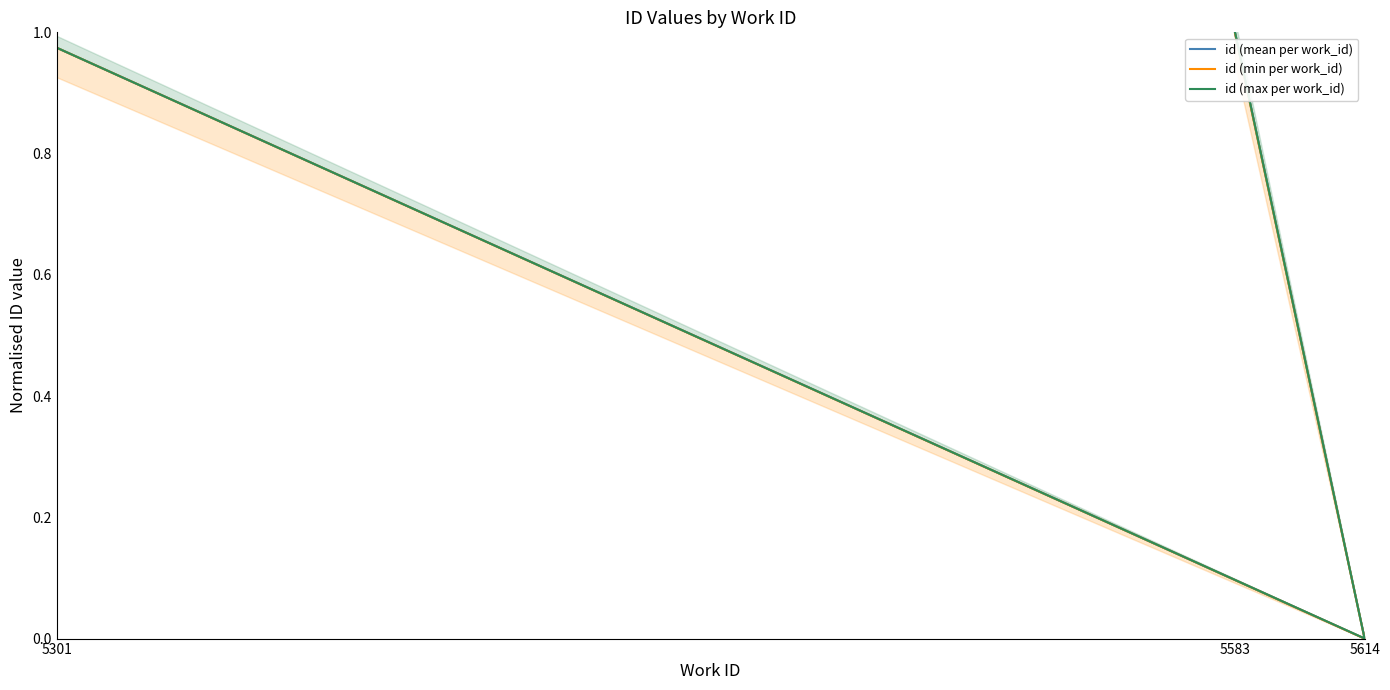

What are all the series names shown in the legend?

id (mean per work_id), id (min per work_id), id (max per work_id)